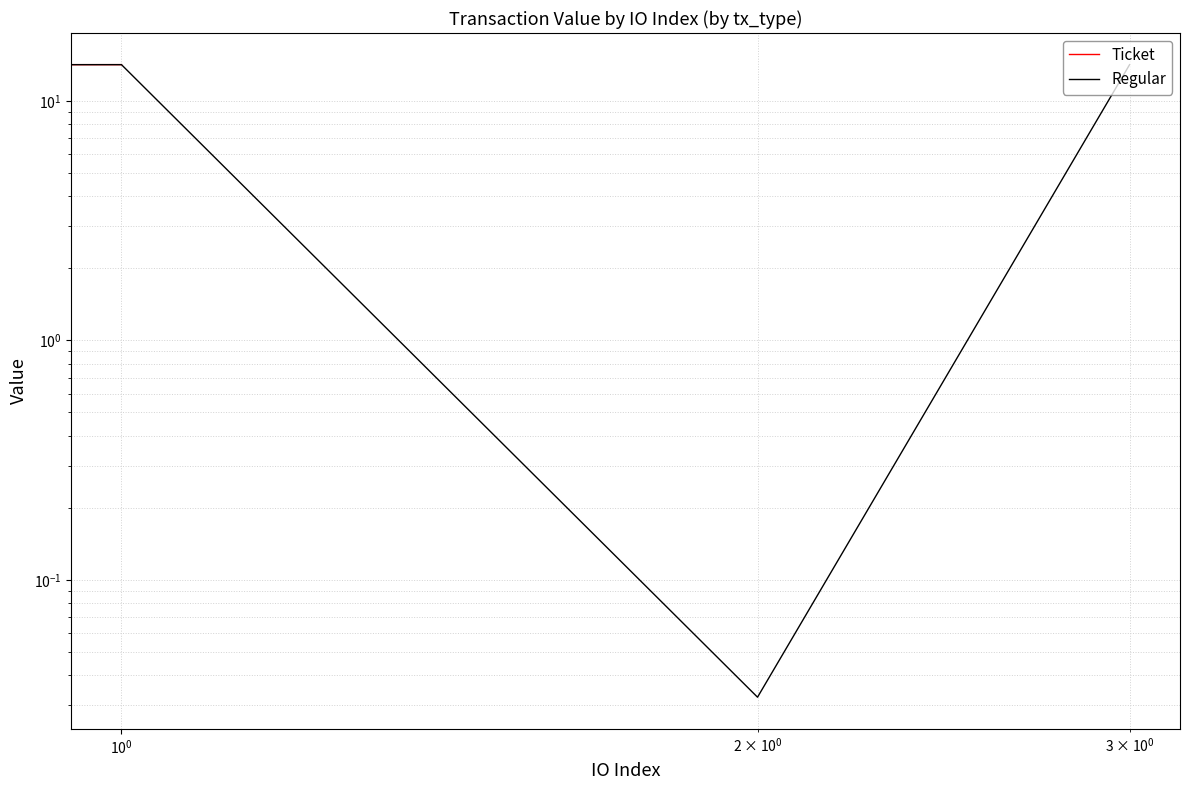

Is the value of Ticket at $\mathdefault{10^{-2}}$ greater than the value of Regular at $\mathdefault{10^{1}}$?

No